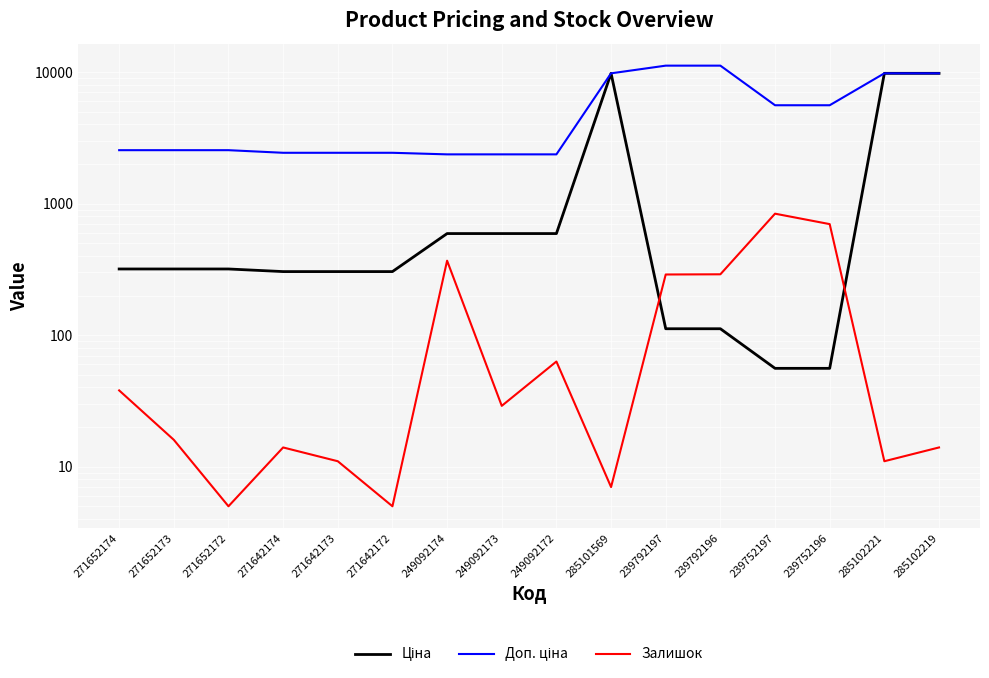

True or false: Залишок has a value of 11.0 at 271642173.

True